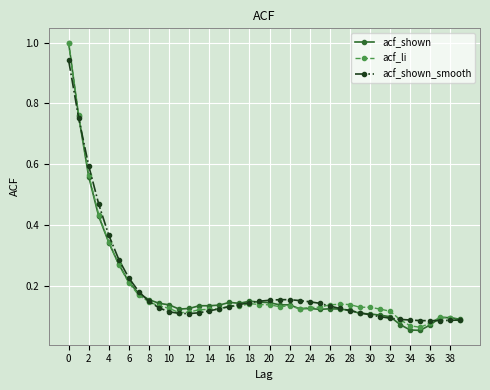

What is the sum of all acf_shown_smooth values?

7.6